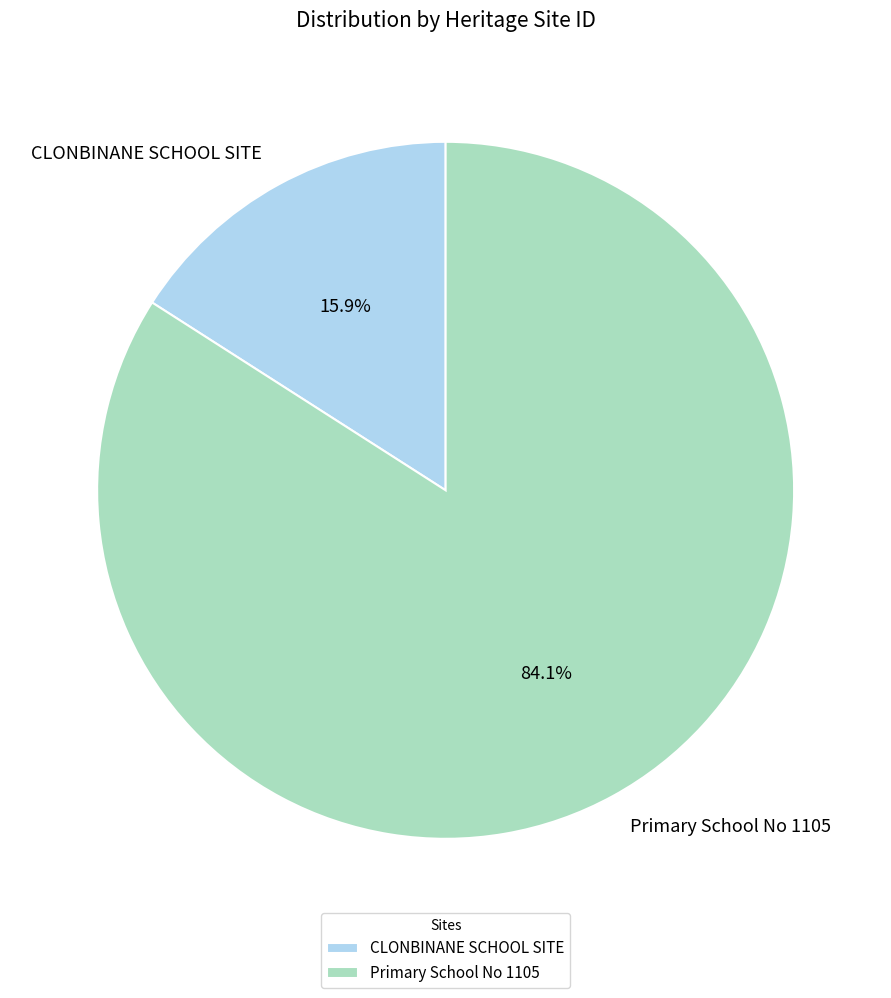

Is CLONBINANE SCHOOL SITE the majority of the pie?

No